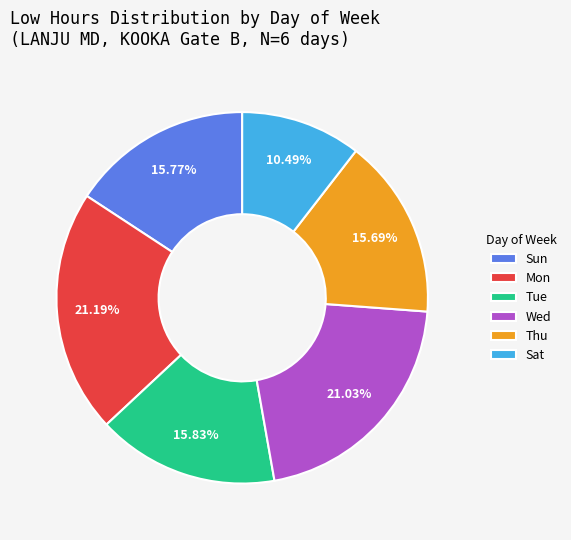

Approximately how many times larger is the value at Wed compared to Tue?

1.3